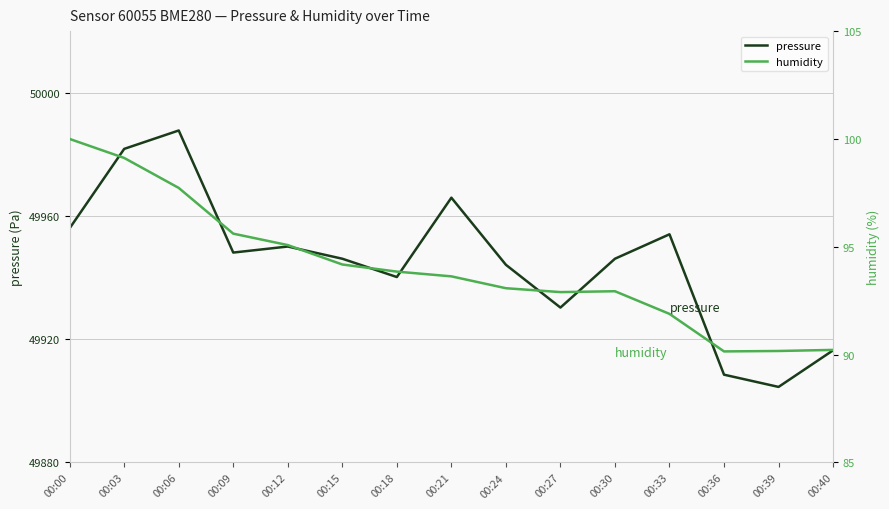

Which has a higher value, 00:00 or 00:06?

00:06